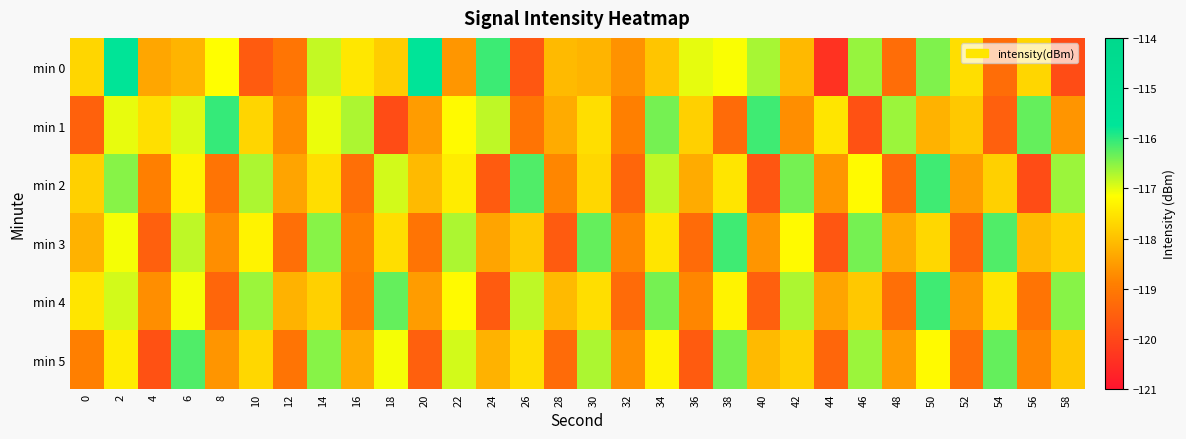

Reading left to right, transcribe all the data shown in this chart.

min 0: 0=-117.7	2=-115.6	4=-118.4	6=-118.2	8=-117.2	10=-119.6	12=-119.1	14=-116.8	16=-117.5	18=-117.8	20=-115.6	22=-118.6	24=-116.1	26=-119.7	28=-118.1	30=-118.2	32=-118.6	34=-117.9	36=-117.0	38=-117.1	40=-116.7	42=-118.1	44=-120.4	46=-116.6	48=-119.2	50=-116.4	52=-117.6	54=-119.2	56=-117.7	58=-119.9
min 1: 0=-119.5	2=-117.0	4=-117.6	6=-117.0	8=-116.0	10=-117.7	12=-118.7	14=-117.0	16=-116.7	18=-119.9	20=-118.5	22=-117.2	24=-116.8	26=-119.1	28=-118.3	30=-117.6	32=-118.9	34=-116.4	36=-117.8	38=-119.3	40=-116.1	42=-118.7	44=-117.5	46=-119.8	48=-116.6	50=-118.2	52=-117.9	54=-119.5	56=-116.3	58=-118.6
min 2: 0=-117.8	2=-116.5	4=-118.9	6=-117.3	8=-119.1	10=-116.7	12=-118.4	14=-117.6	16=-119.2	18=-116.9	20=-118.1	22=-117.4	24=-119.6	26=-116.2	28=-118.8	30=-117.7	32=-119.4	34=-116.8	36=-118.3	38=-117.5	40=-119.7	42=-116.4	44=-118.6	46=-117.2	48=-119.3	50=-116.1	52=-118.5	54=-117.8	56=-119.9	58=-116.6
min 3: 0=-118.2	2=-117.1	4=-119.5	6=-116.8	8=-118.7	10=-117.3	12=-119.2	14=-116.5	16=-118.9	18=-117.6	20=-119.1	22=-116.7	24=-118.4	26=-117.9	28=-119.6	30=-116.3	32=-118.8	34=-117.5	36=-119.3	38=-116.1	40=-118.6	42=-117.2	44=-119.7	46=-116.4	48=-118.3	50=-117.7	52=-119.4	54=-116.2	56=-118.1	58=-117.8
min 4: 0=-117.5	2=-116.9	4=-118.7	6=-117.1	8=-119.4	10=-116.6	12=-118.2	14=-117.8	16=-119.0	18=-116.3	20=-118.5	22=-117.2	24=-119.6	26=-116.8	28=-118.1	30=-117.6	32=-119.3	34=-116.4	36=-118.8	38=-117.3	40=-119.5	42=-116.7	44=-118.4	46=-117.9	48=-119.2	50=-116.1	52=-118.6	54=-117.5	56=-119.1	58=-116.5
min 5: 0=-118.9	2=-117.4	4=-119.8	6=-116.2	8=-118.6	10=-117.7	12=-119.1	14=-116.5	16=-118.3	18=-117.1	20=-119.5	22=-116.9	24=-118.2	26=-117.6	28=-119.3	30=-116.7	32=-118.7	34=-117.3	36=-119.6	38=-116.4	40=-118.1	42=-117.8	44=-119.4	46=-116.6	48=-118.5	50=-117.2	52=-119.2	54=-116.3	56=-118.8	58=-117.9